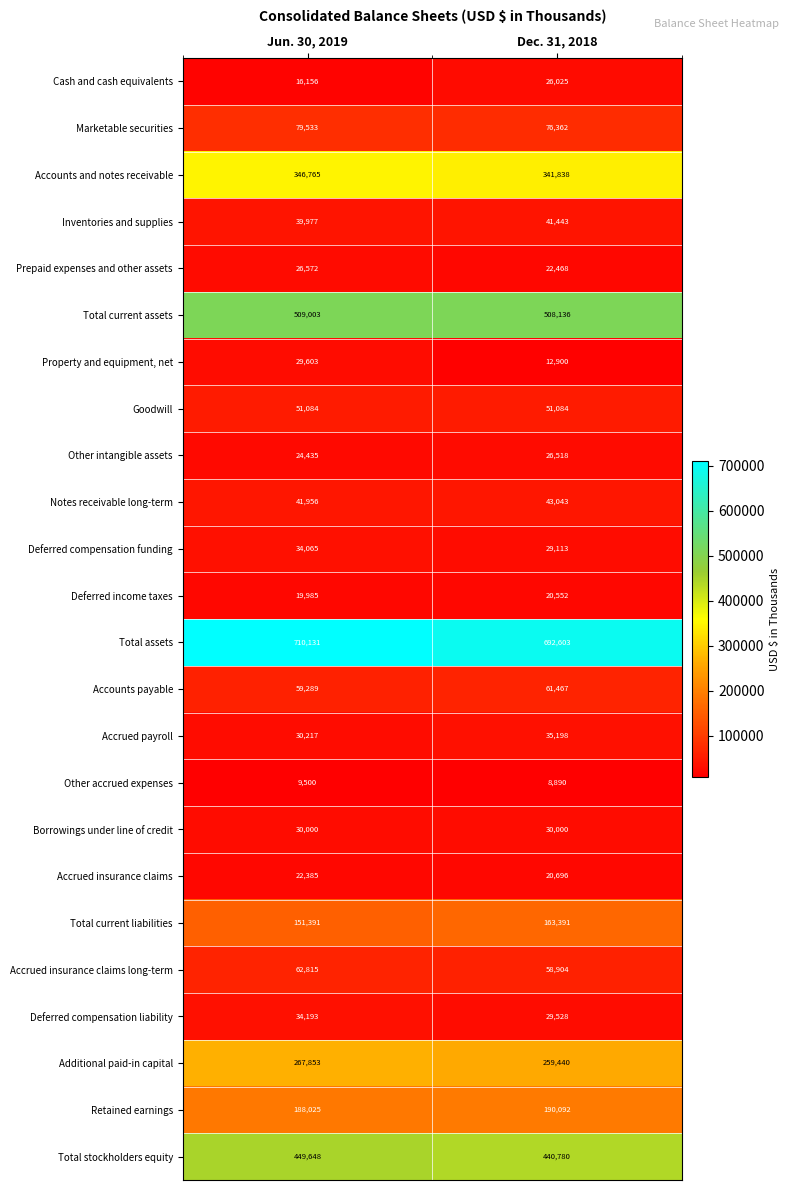

How many series are shown in this chart?

24